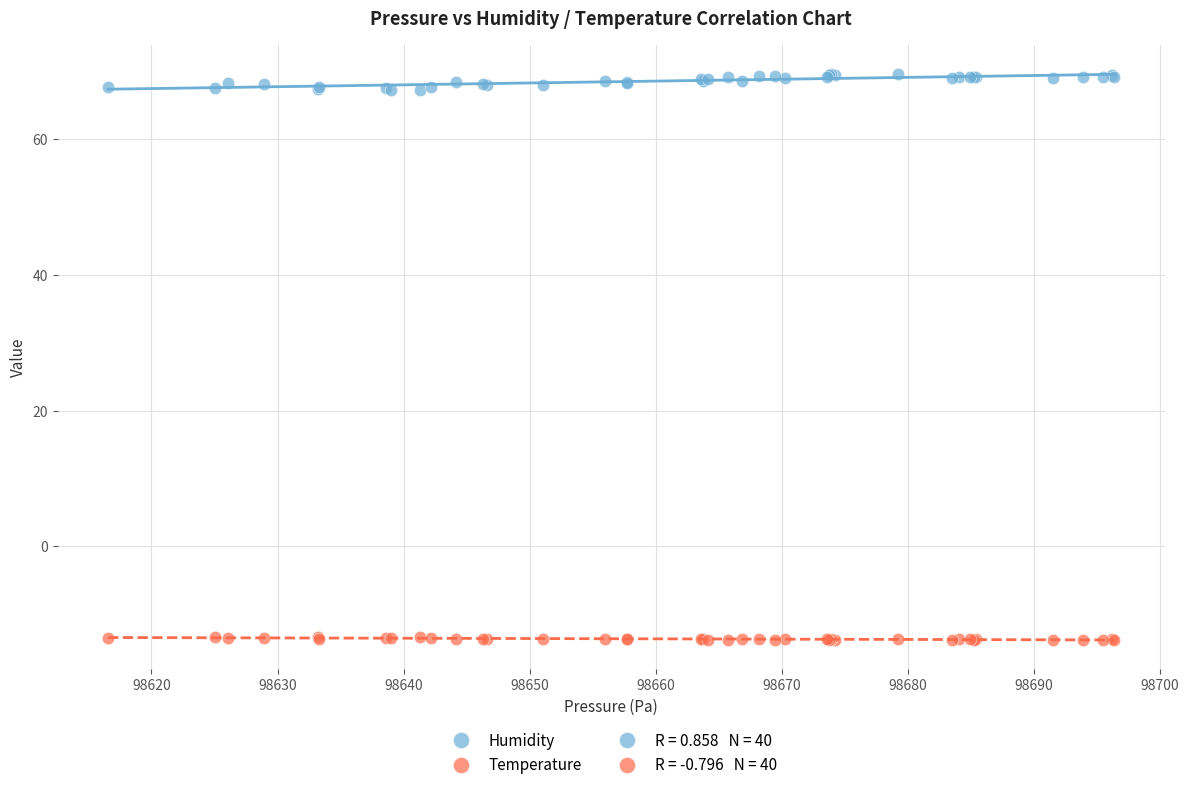

Which series contains the highest Y value?

Humidity